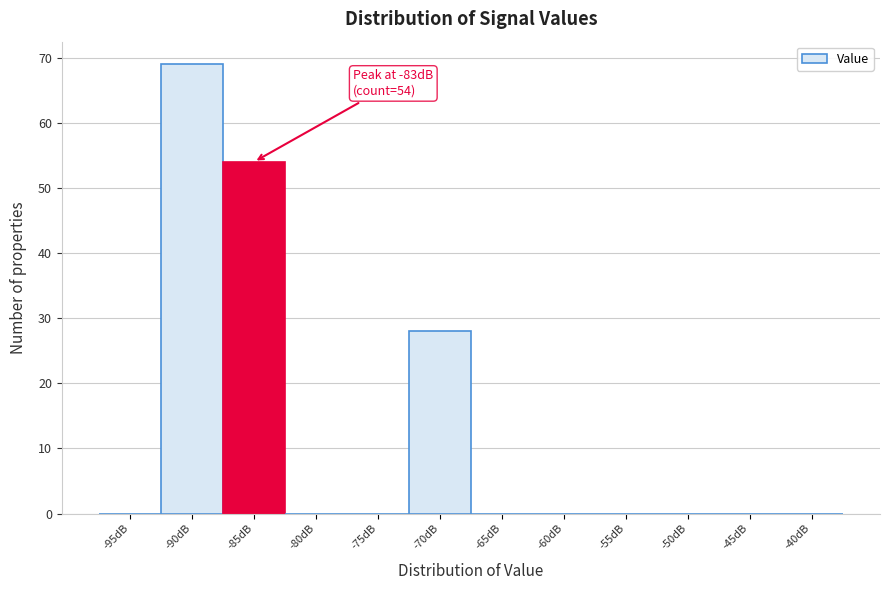

Reading left to right, extract all data points from this chart.

-95dB=0	-90dB=69	-85dB=54	-80dB=0	-75dB=0	-70dB=28	-65dB=0	-60dB=0	-55dB=0	-50dB=0	-45dB=0	-40dB=0